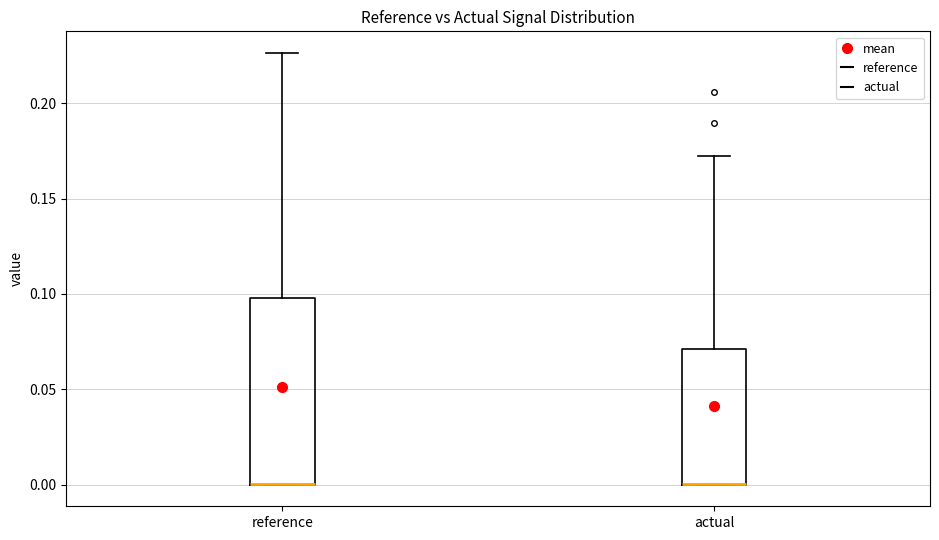

Reading left to right, read every box against the y-axis: the position of its median line, the range the box covers, and the ends of its whiskers. The values are not printed on the chart, so give them approximately, as read against the axis.

reference: median 0.000 (drawn on the box's lower edge), box 0.000 to 0.100, whiskers 0.000 to 0.225
actual: median 0.000 (drawn on the box's lower edge), box 0.000 to 0.070, whiskers 0.000 to 0.170